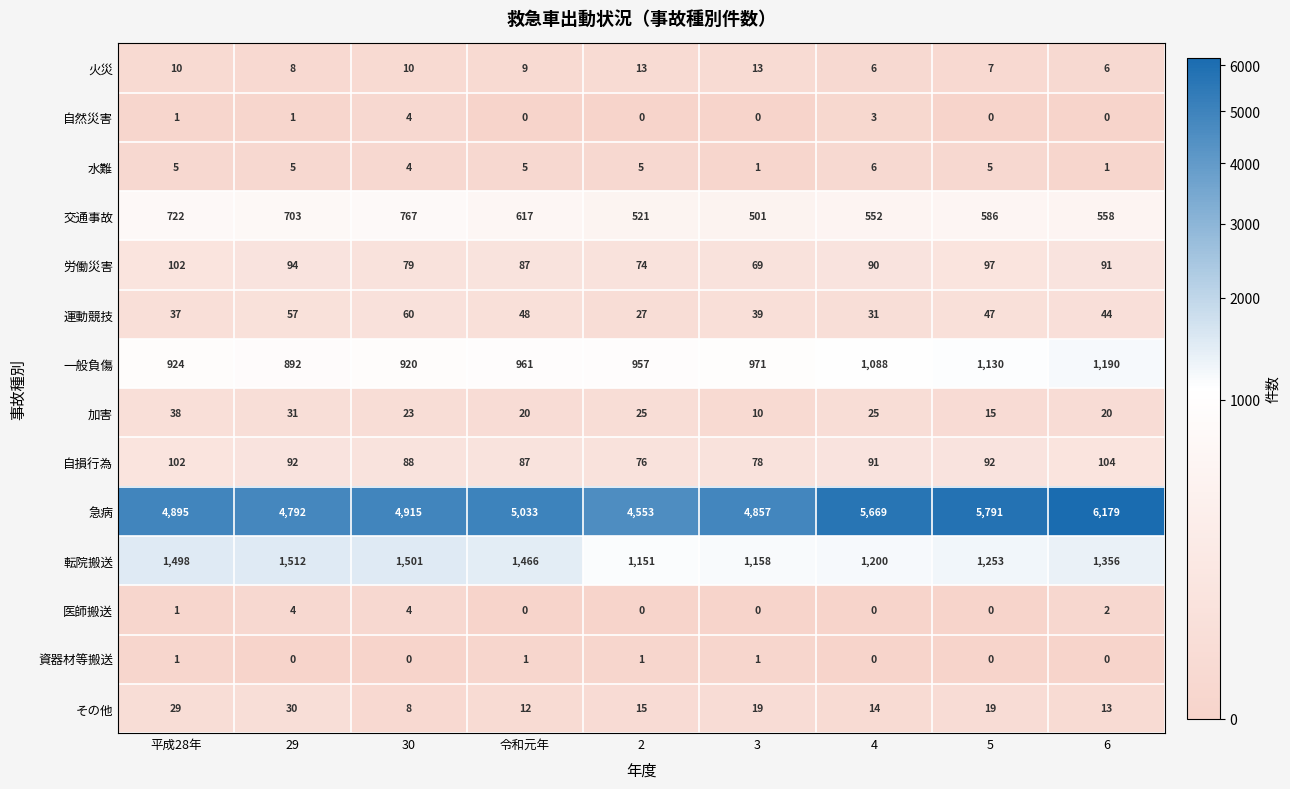

True or false: 転院搬送 has a value of 325 at 29.

False